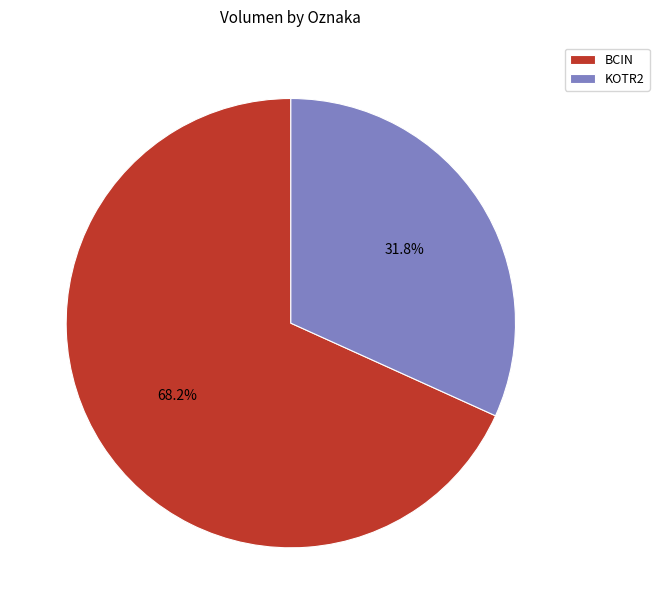

Which slice is the smallest?

KOTR2